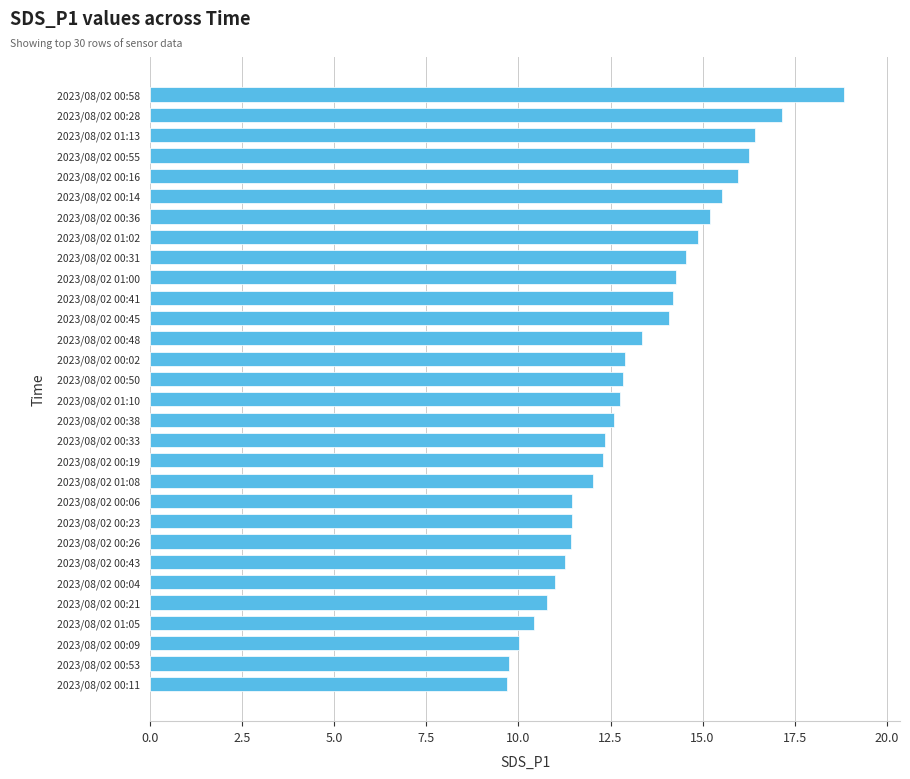

Approximately how many times larger is the value at 2023/08/02 00:26 compared to 2023/08/02 01:13?

0.7